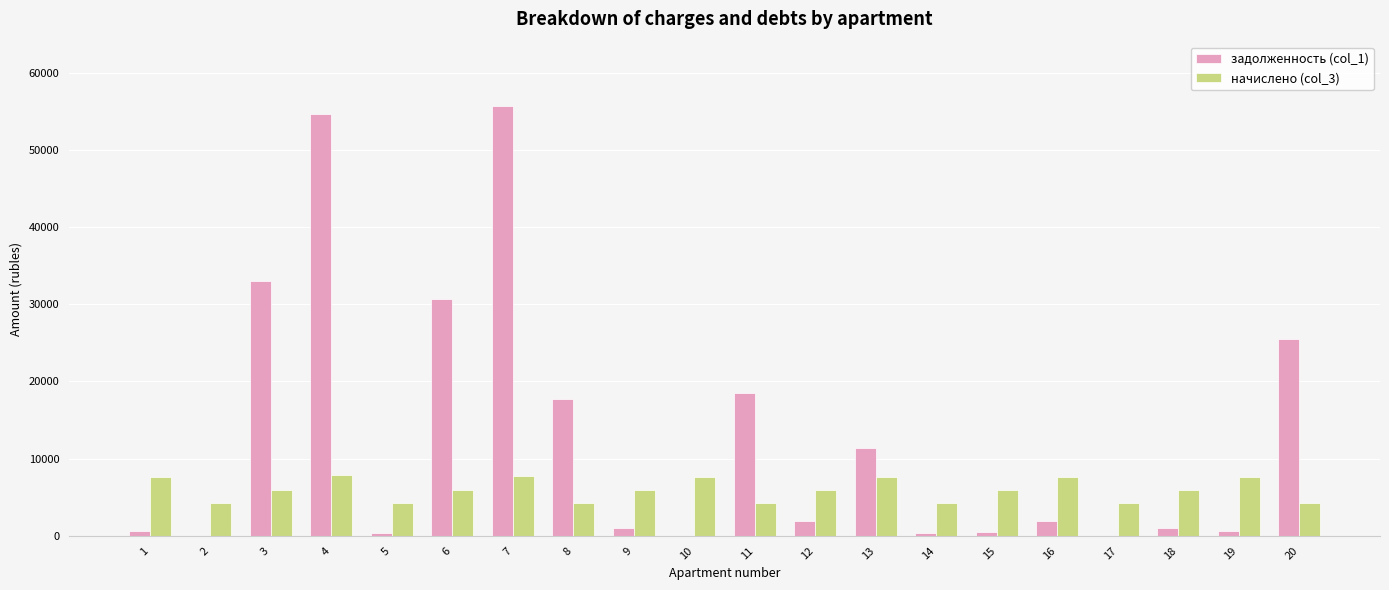

Does the chart contain stacked bars?

No